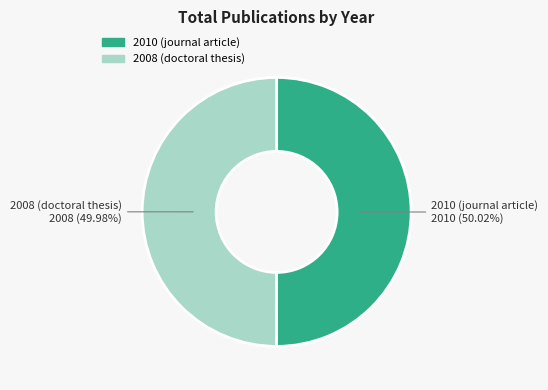

Approximately how many times larger is the value at 2010 (journal article) compared to 2008 (doctoral thesis)?

1.0